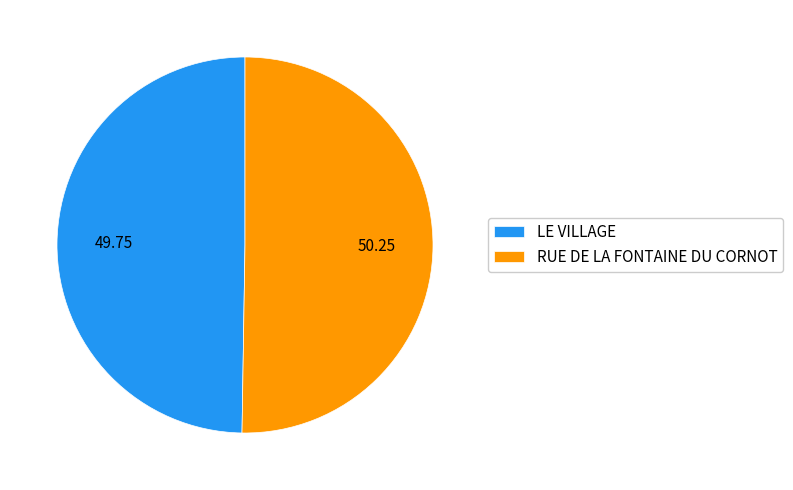

Between LE VILLAGE and RUE DE LA FONTAINE DU CORNOT, which is larger?

RUE DE LA FONTAINE DU CORNOT